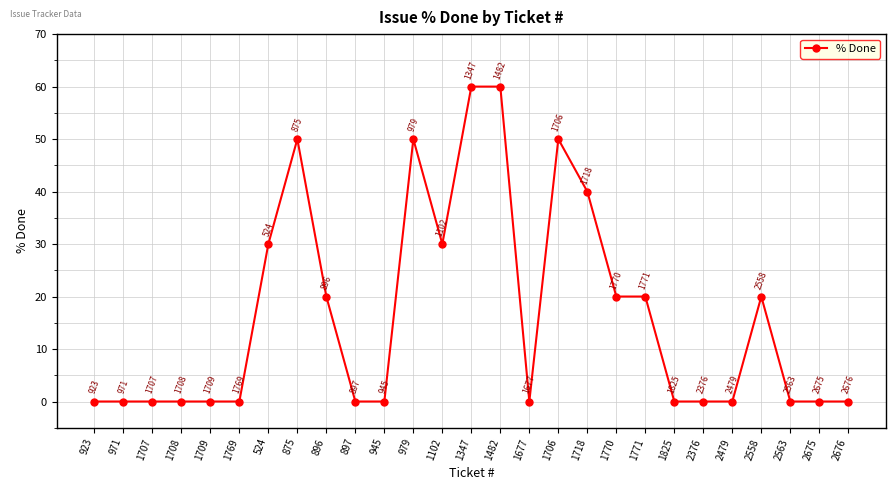

The value at 1771 is 30. True or false?

False